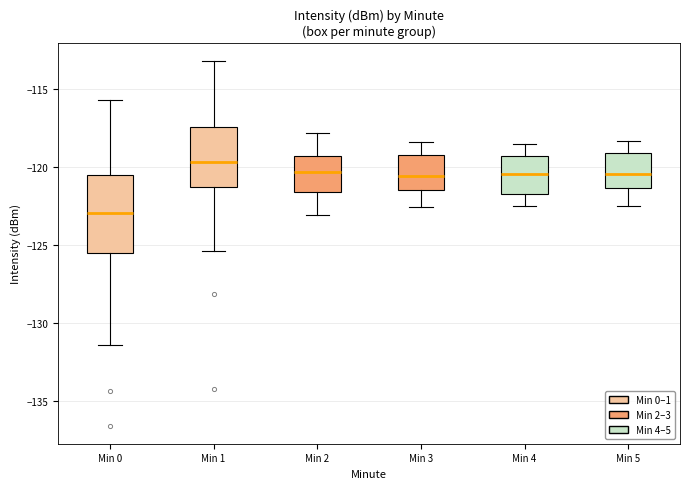

Which box is the tallest, from its lower edge to its upper edge?

Min 0